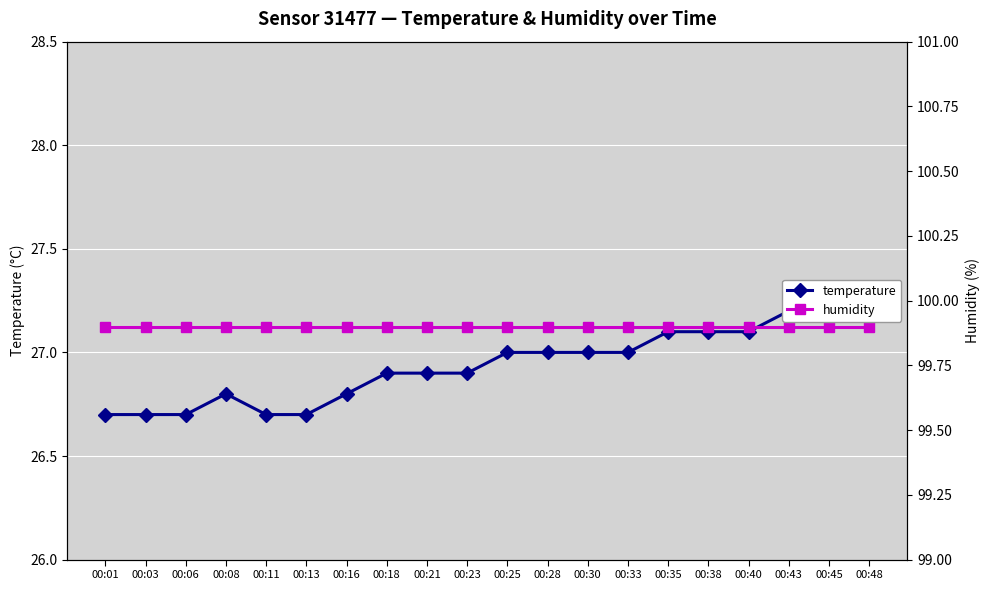

What is the average value of the temperature series?

26.9